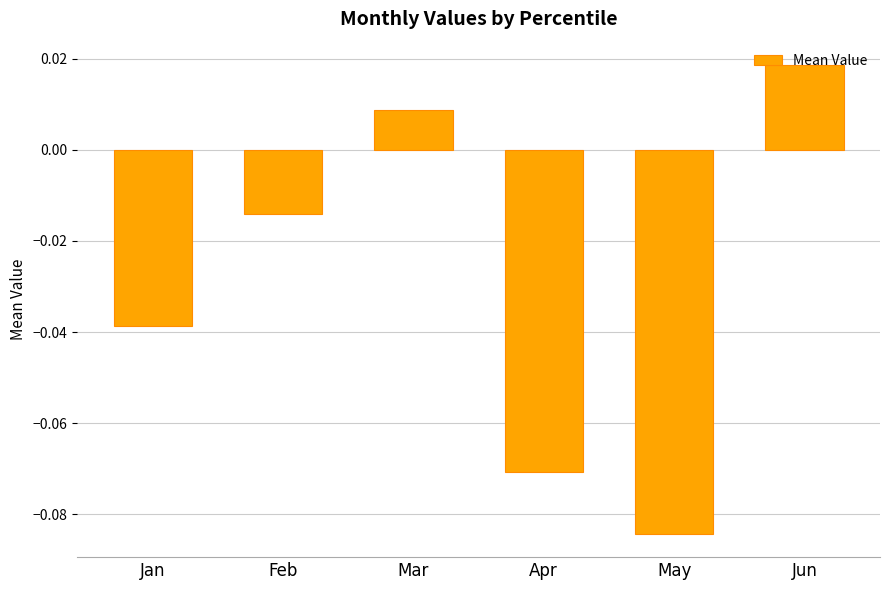

Does the chart contain stacked bars?

No